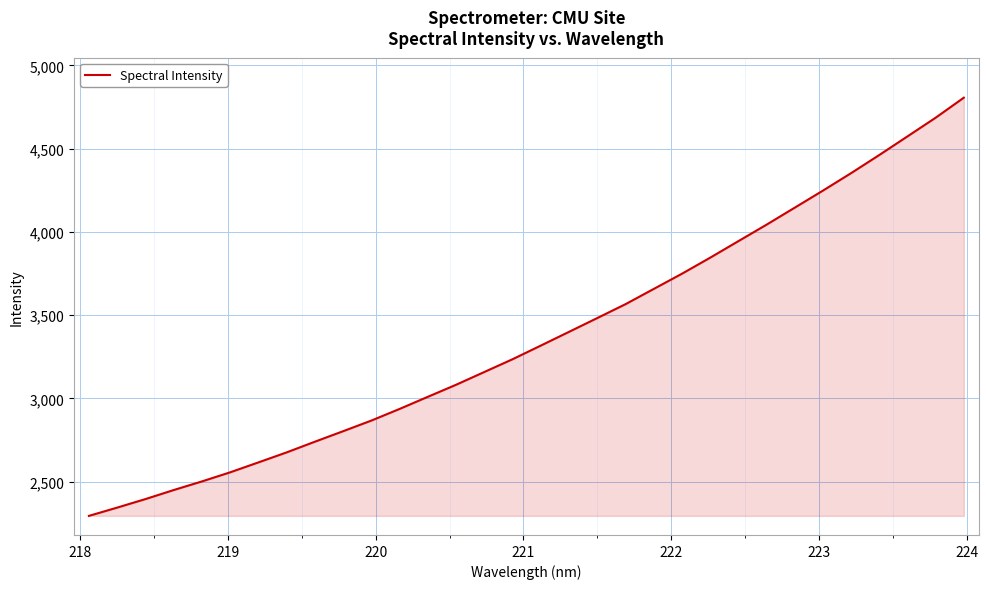

What is the difference between the maximum and minimum values?

2512.2